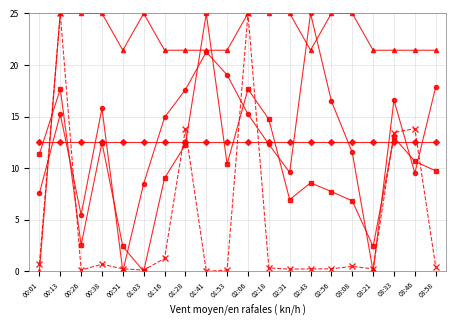

What is the total value across all series at 00:51?

36.6